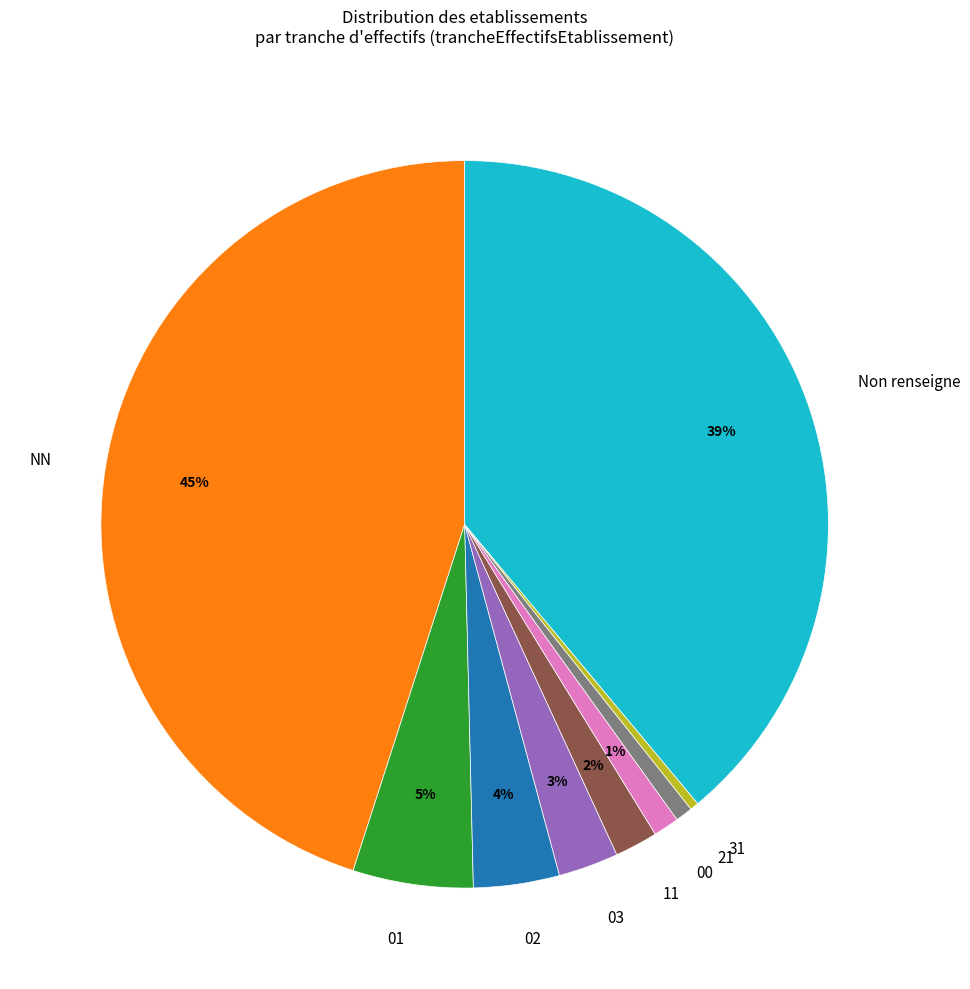

To the nearest percent, what percentage of the pie is NN?

45%